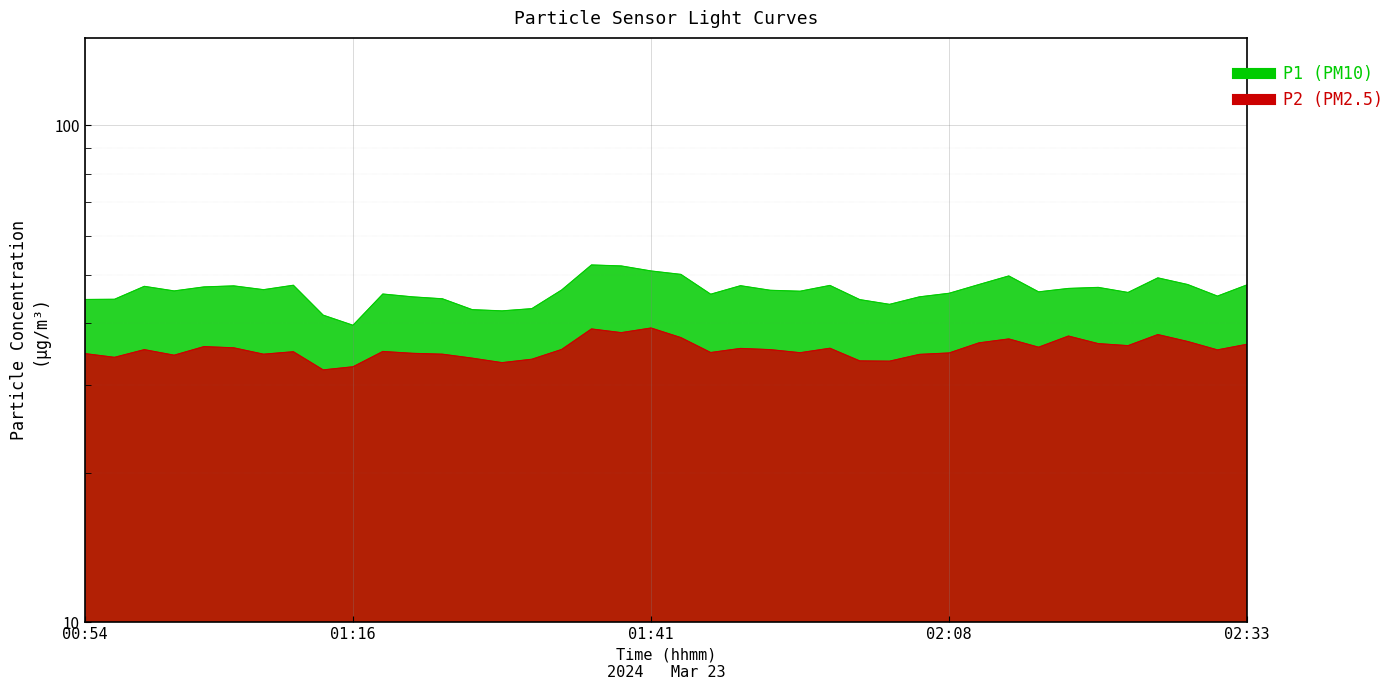

What are all the series names shown in the legend?

P1, P2